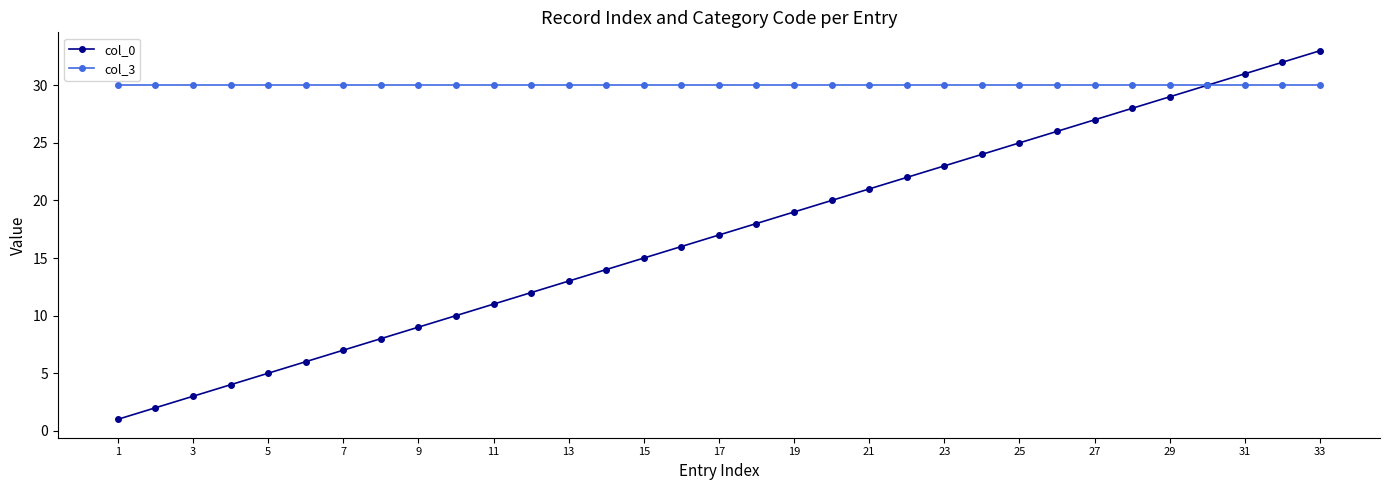

Reading right to left, list all the values displayed in this chart.

col_0: 33	32	31	30	29	28	27	26	25	24	23	22	21	20	19	18	17	16	15	14	13	12	11	10	9	8	7	6	5	4	3	2	1
col_3: 30	30	30	30	30	30	30	30	30	30	30	30	30	30	30	30	30	30	30	30	30	30	30	30	30	30	30	30	30	30	30	30	30